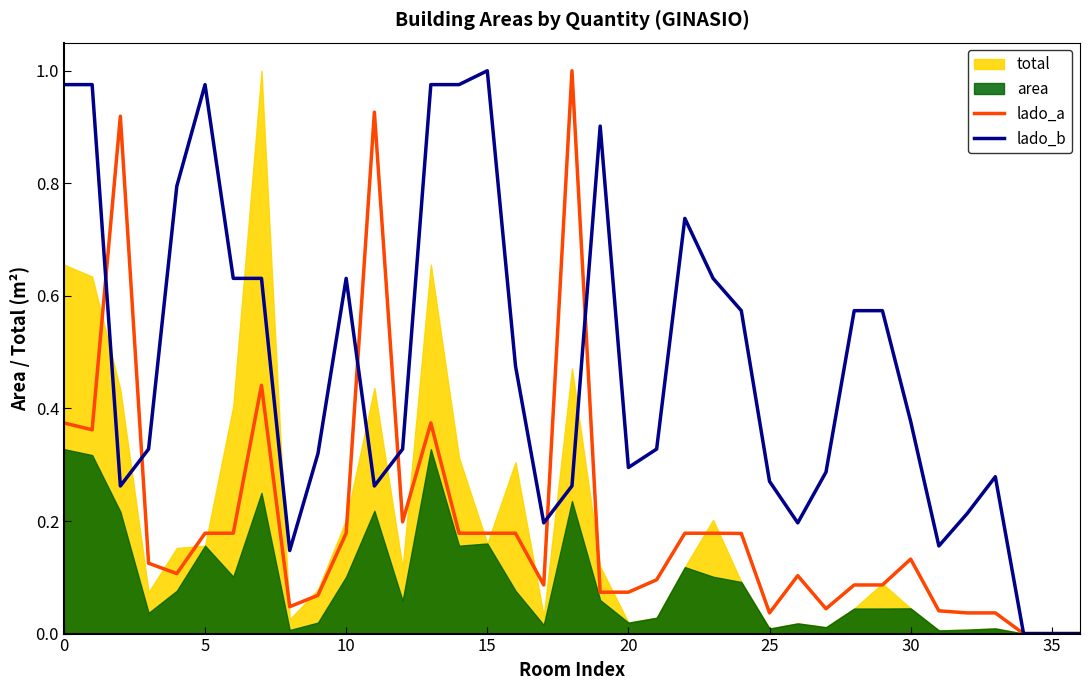

How many times do lado_a and lado_b cross each other?

6